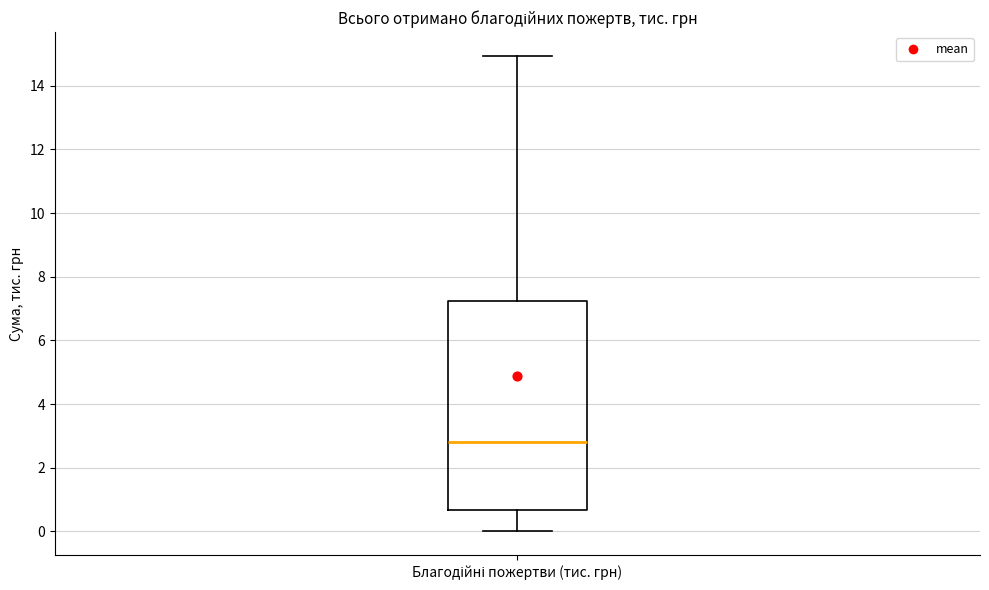

Transcribe this box plot: give where the median line is, the range the box spans, and where the two whiskers end, as read against the y-axis. The values are not printed on the chart, so give them approximately, as read against the axis.

median 2.8, box 0.6 to 7.2, whiskers 0.0 to 15.0